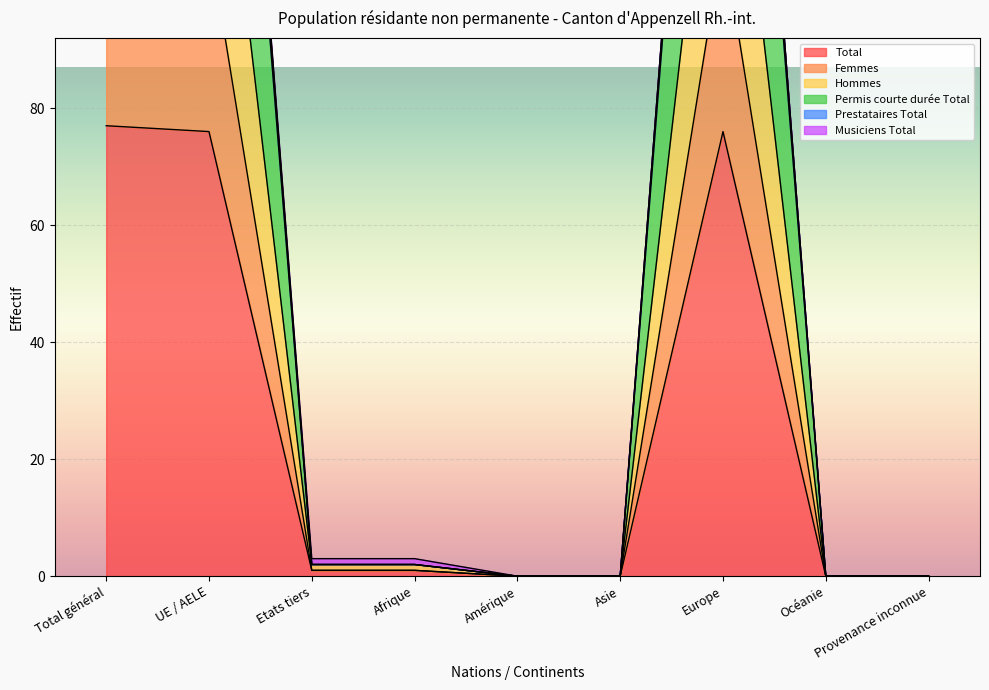

What is the highest value of the Total series?

77